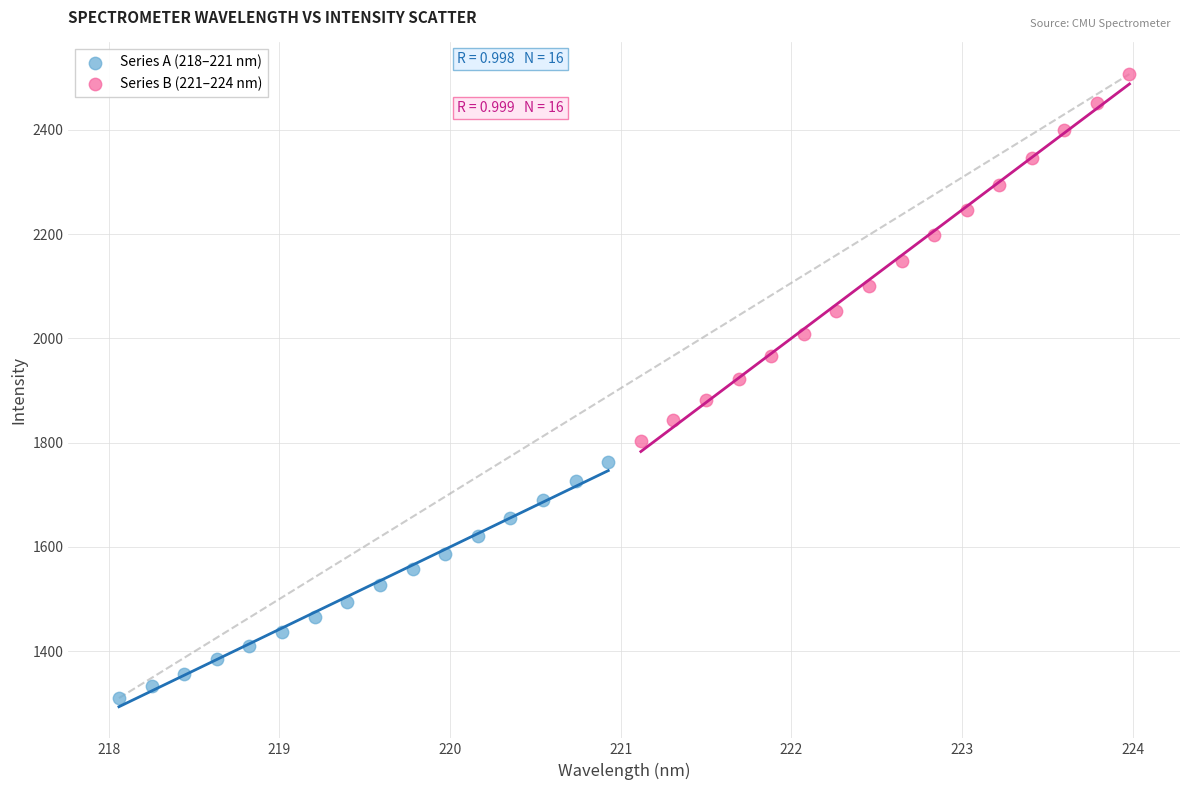

Which series has the widest spread of Y values?

Series B (221–224 nm)